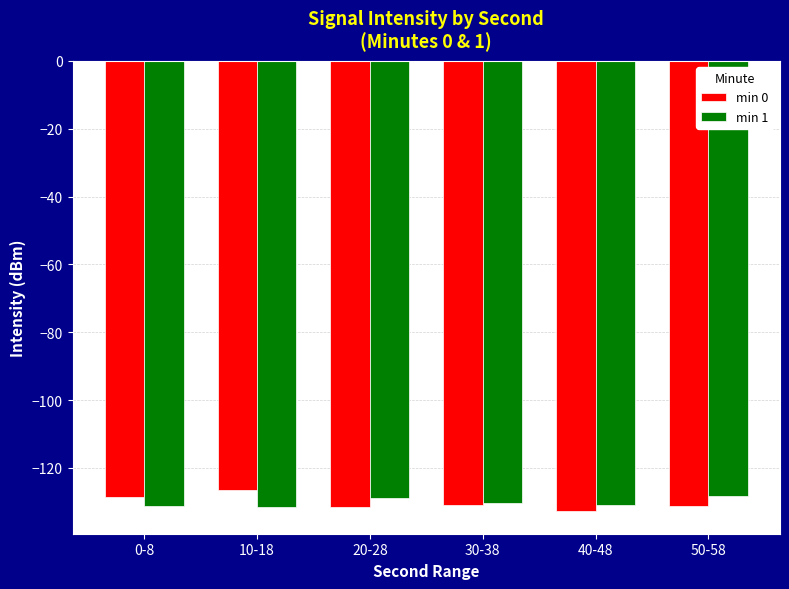

What is the sum of the min 0 values at 40-48 and 30-38?

-263.7